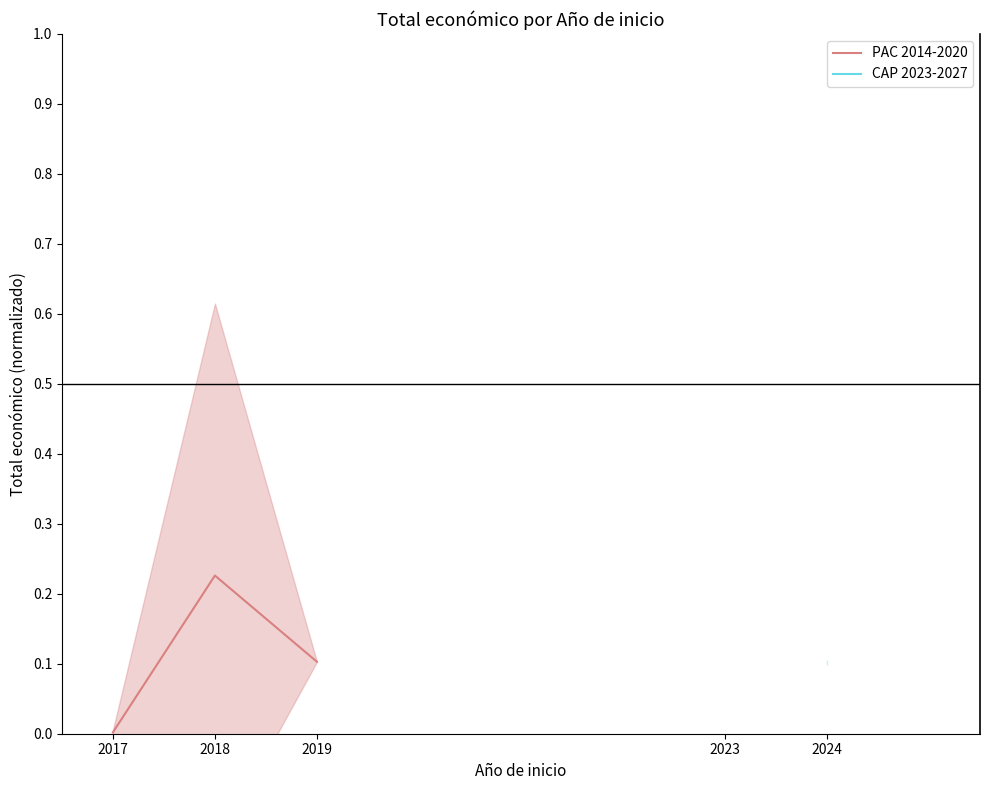

True or false: the data shows 0.0 at 2017.

False